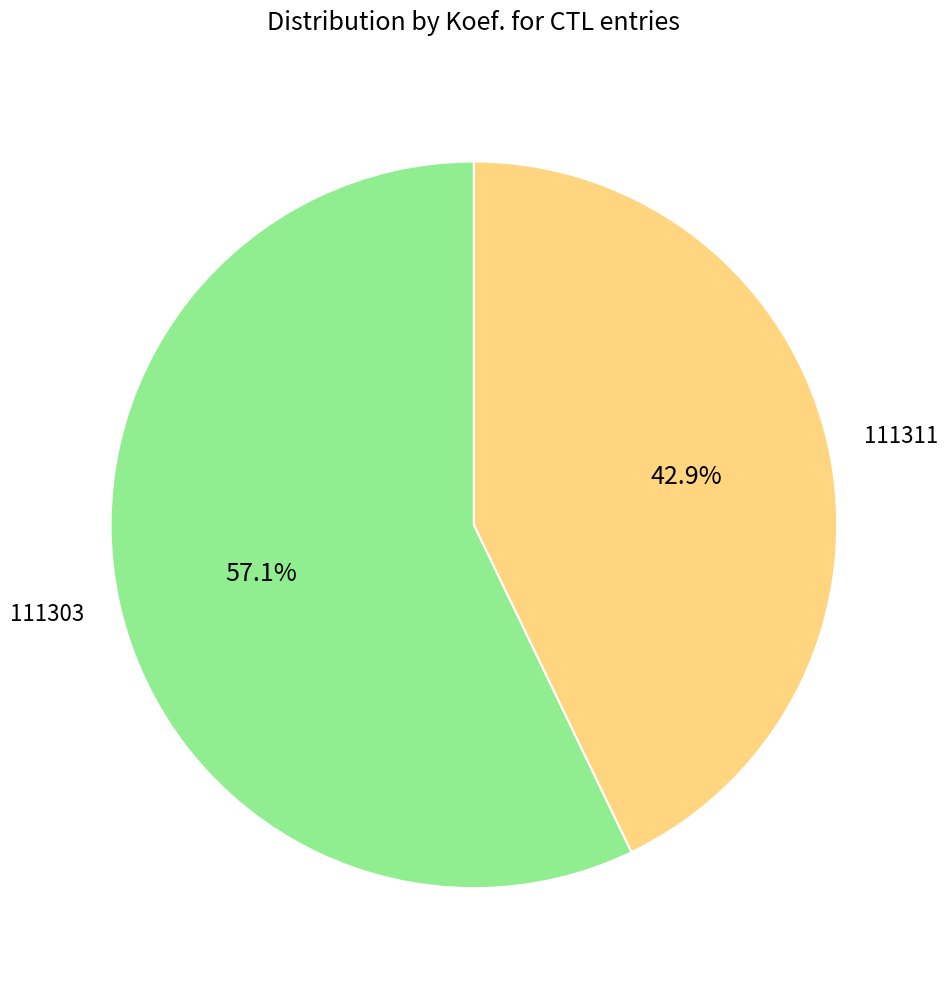

To the nearest percent, what portion does 111303 represent?

57%